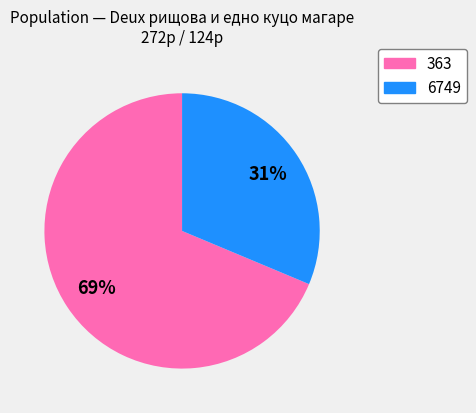

Rank the categories by value from lowest to highest.

6749, 363